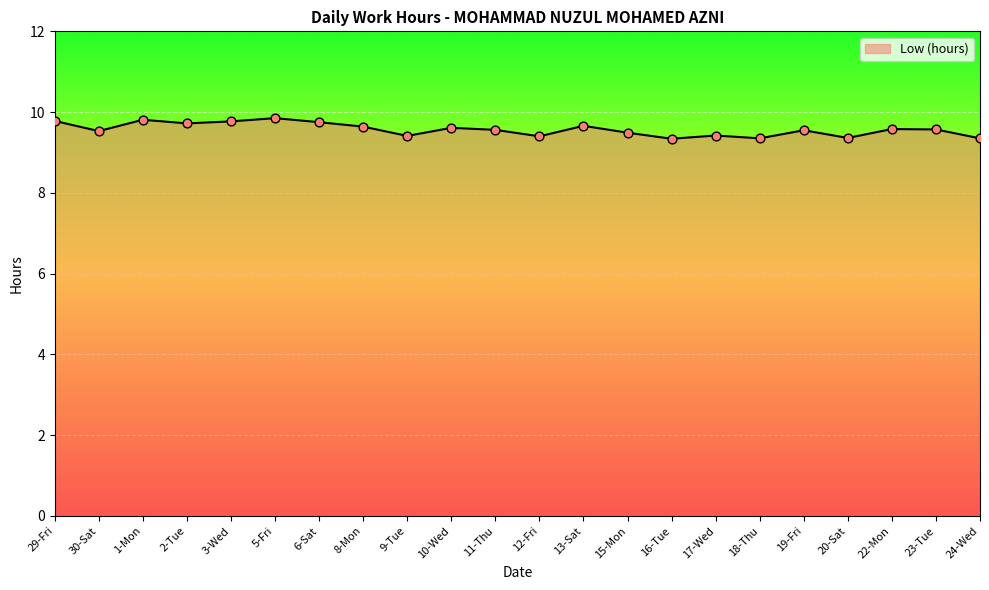

What is the ratio of the value at 11-Thu to the value at 23-Tue?

1.0